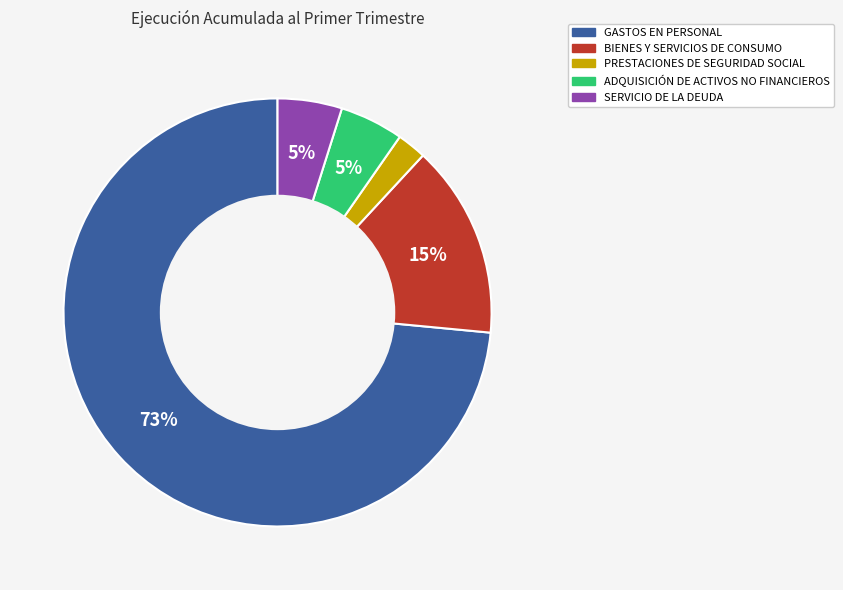

Which slice is the smallest?

PRESTACIONES DE SEGURIDAD SOCIAL